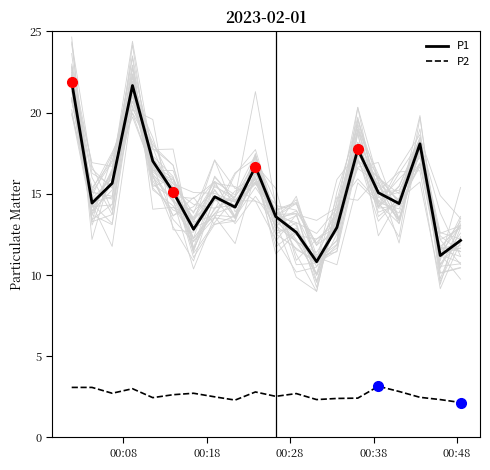

True or false: P2 and P1 cross at least once.

False